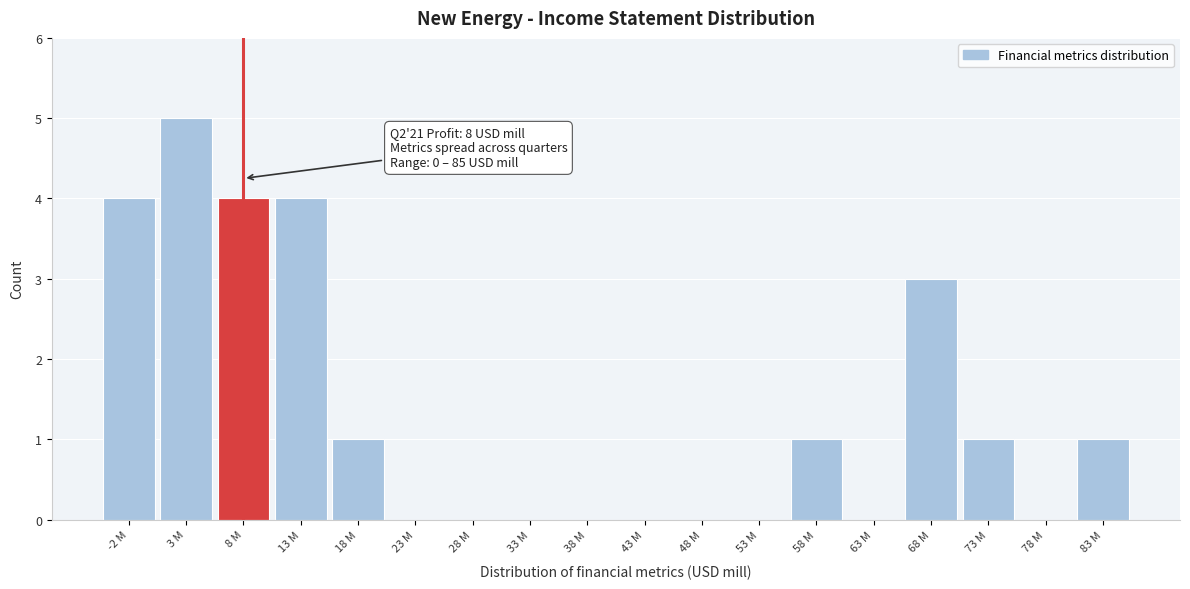

Reading left to right, list all the values displayed in this chart.

-2 M=4	3 M=5	8 M=4	13 M=4	18 M=1	23 M=0	28 M=0	33 M=0	38 M=0	43 M=0	48 M=0	53 M=0	58 M=1	63 M=0	68 M=3	73 M=1	78 M=0	83 M=1